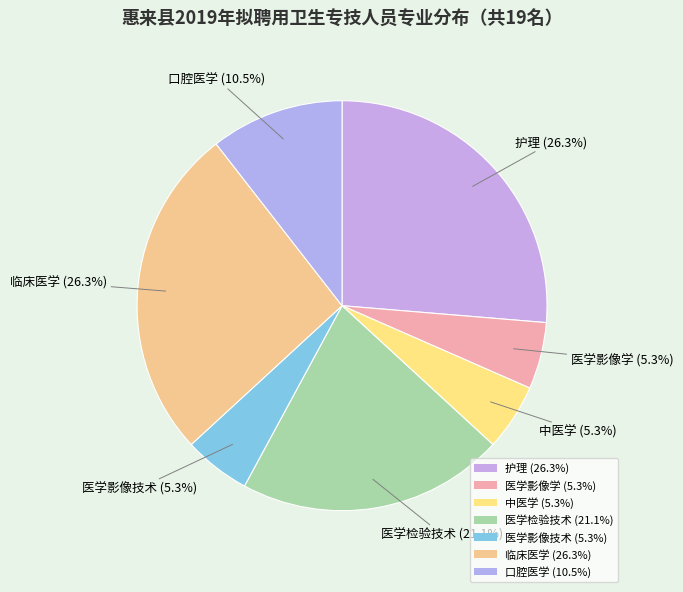

Count the number of slices in the pie.

7